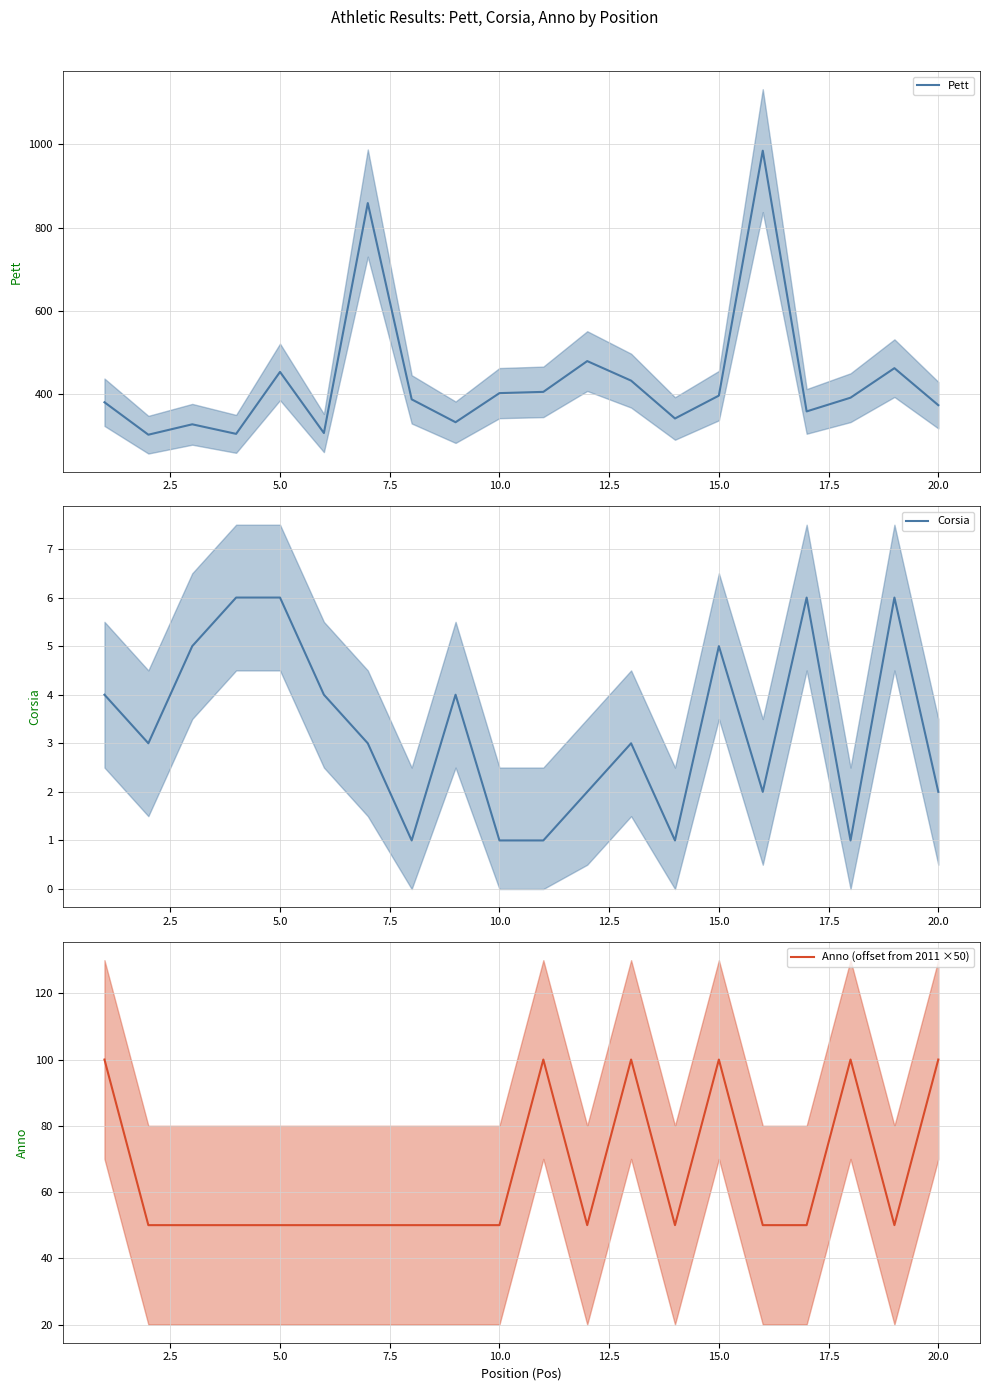

True or false: Pett has a value of 800 at 11.

False